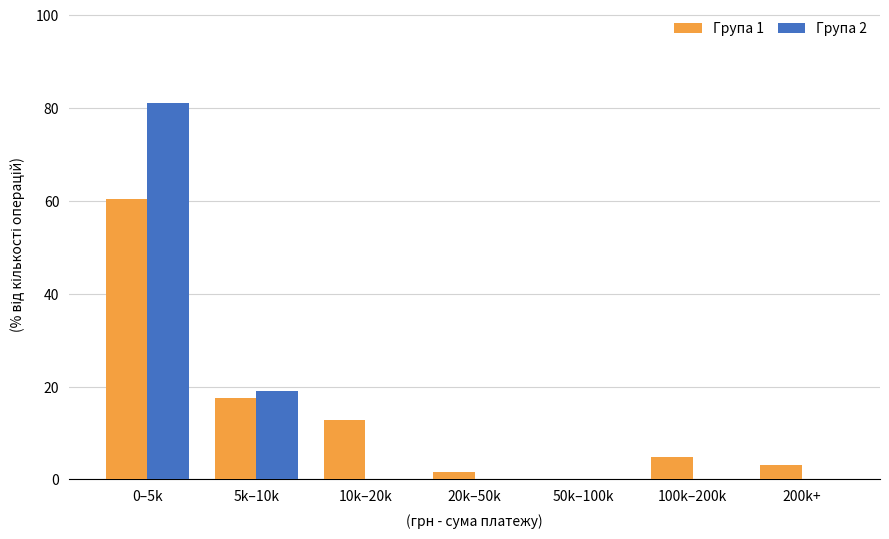

Reading left to right, list all the values displayed in this chart.

Група 1: 0–5k=60.3	5k–10k=17.5	10k–20k=12.7	20k–50k=1.6	50k–100k=0.0	100k–200k=4.8	200k+=3.2
Група 2: 0–5k=81.0	5k–10k=19.0	10k–20k=0.0	20k–50k=0.0	50k–100k=0.0	100k–200k=0.0	200k+=0.0